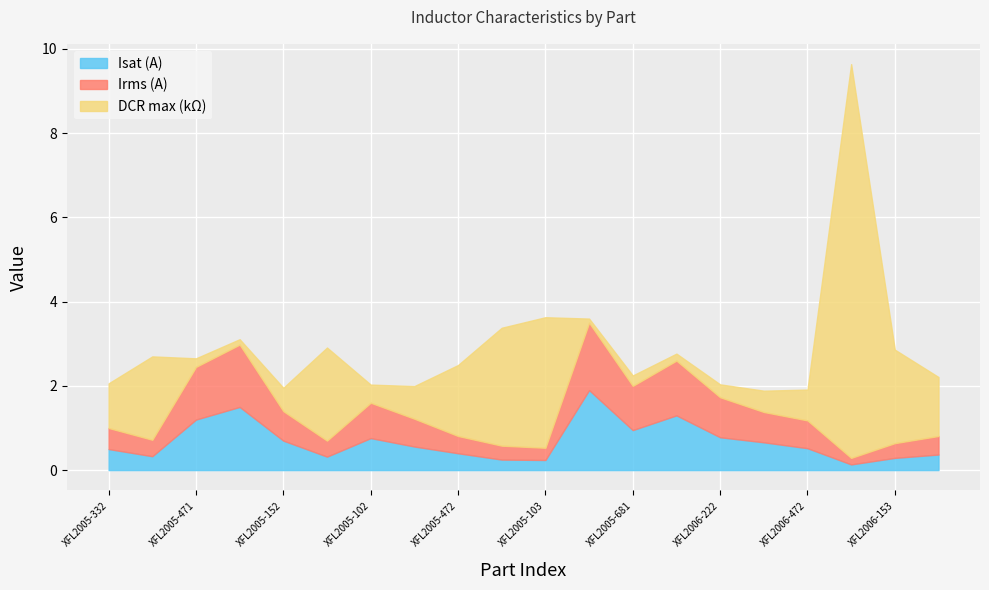

What is the difference between the Irms (A) values at XFL2005-681 and XFL2006-103?

1.2